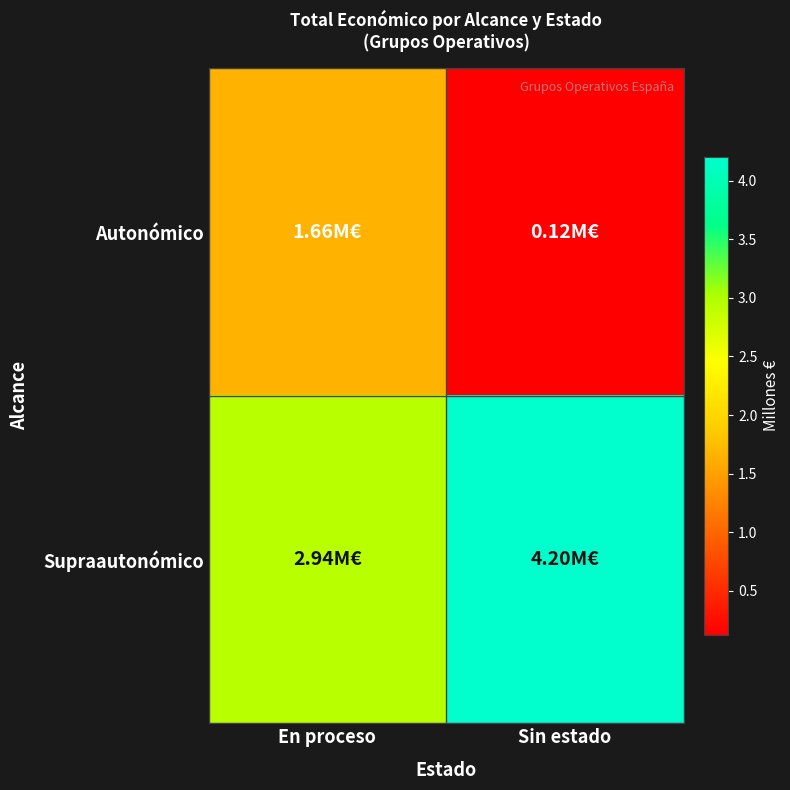

Between En proceso and Sin estado, which is larger?

En proceso